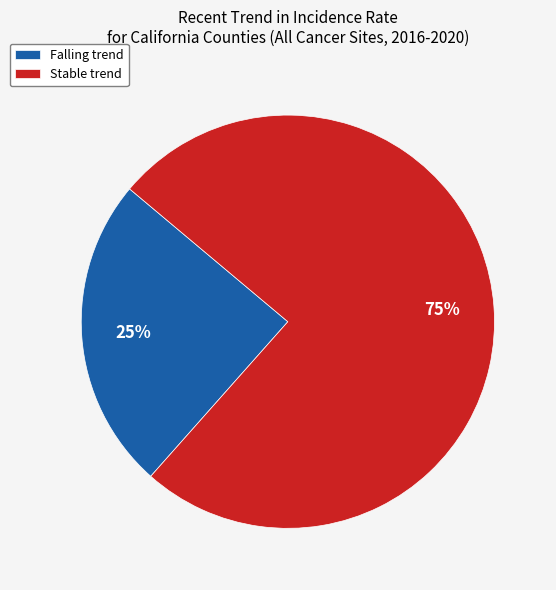

What is the smallest slice in the pie chart?

Falling trend